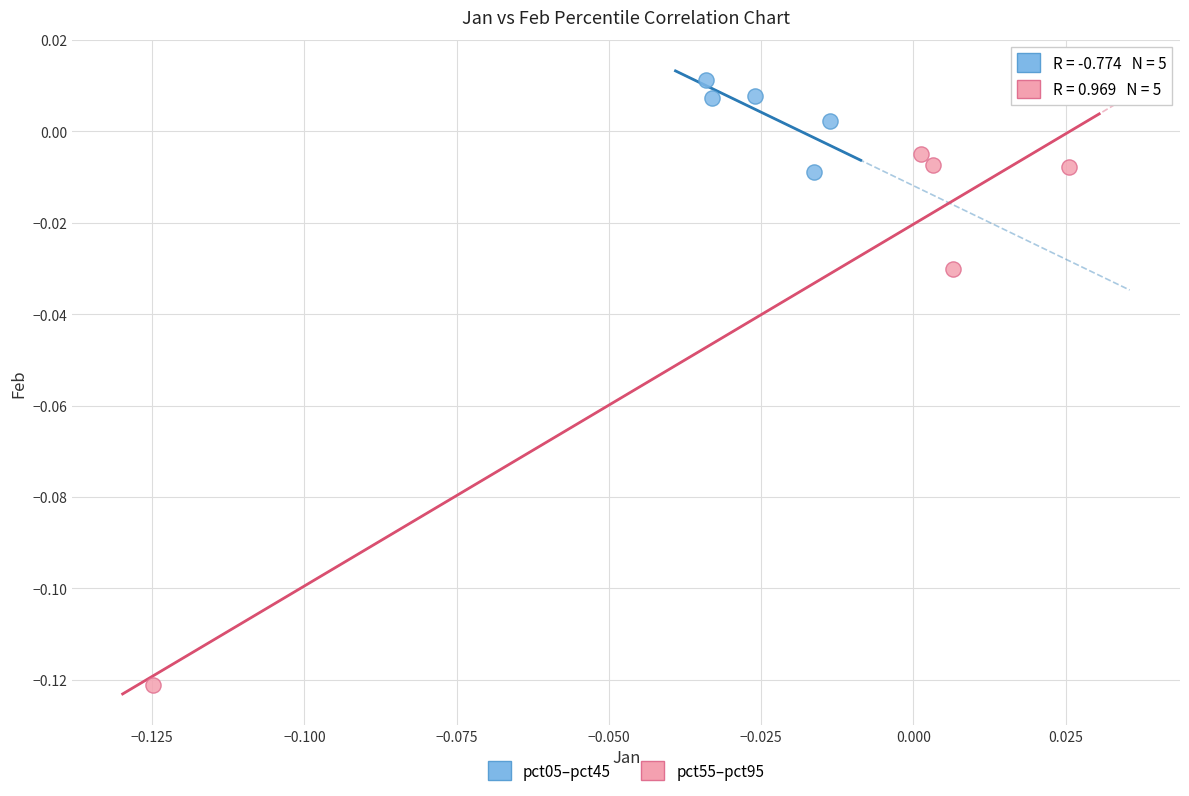

Which series contains the lowest Y value?

pct55–pct95